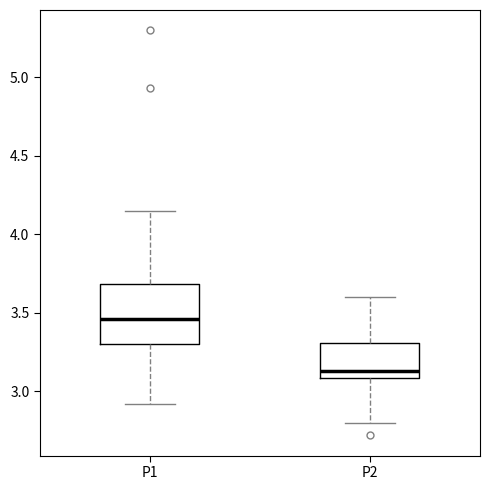

Which box has the lowest median line?

P2